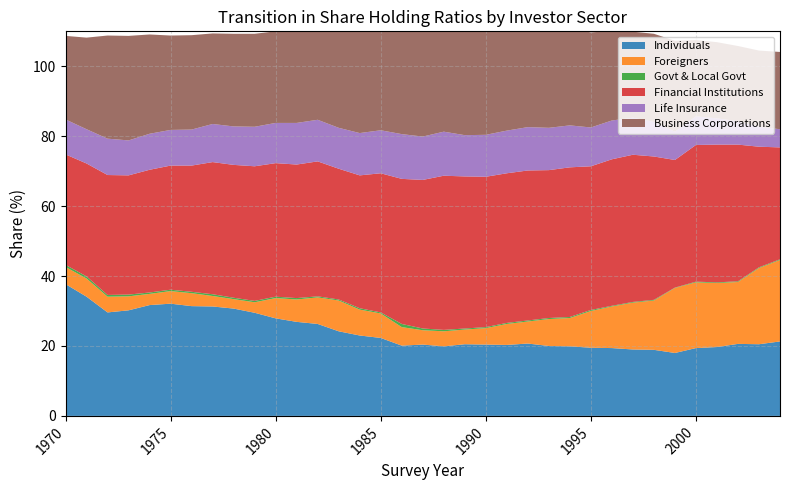

Reading right to left, extract all data points from this chart.

Individuals: 21.3	20.5	20.6	19.7	19.4	18.0	18.9	19.0	19.4	19.5	19.9	20.0	20.7	20.3	20.4	20.5	19.9	20.4	20.1	22.3	23.0	24.2	26.3	26.9	27.9	29.5	30.7	31.3	31.4	32.1	31.7	30.2	29.6	34.1	37.7
Foreigners: 23.3	21.8	17.7	18.3	18.8	18.6	14.1	13.4	11.9	10.5	8.1	7.7	6.3	6.0	4.7	4.2	4.3	4.1	5.3	7.0	7.4	8.8	7.6	6.4	5.8	3.0	2.7	3.0	3.7	3.6	3.2	4.0	4.5	5.2	4.9
Govt & Local Govt: 0.2	0.2	0.2	0.2	0.2	0.1	0.2	0.2	0.2	0.3	0.3	0.3	0.3	0.3	0.3	0.3	0.4	0.5	0.9	0.3	0.4	0.3	0.3	0.4	0.4	0.4	0.4	0.5	0.4	0.4	0.4	0.5	0.5	0.6	0.6
Financial Institutions: 32.0	34.5	39.1	39.4	39.1	36.5	41.0	42.1	41.9	41.1	42.8	42.3	42.9	42.8	43.0	43.5	44.1	42.5	41.5	39.8	38.0	37.4	38.6	38.2	38.2	38.5	38.0	37.8	36.1	35.5	35.1	34.1	34.3	32.3	31.6
Life Insurance: 5.2	5.7	6.7	7.5	8.2	8.1	9.9	10.6	11.1	11.1	12.0	12.1	12.4	12.2	12.0	11.8	12.6	12.4	12.8	12.3	12.1	11.7	11.9	11.9	11.5	11.3	11.0	10.9	10.3	10.2	10.3	10.0	10.4	9.8	10.0
Business Corporations: 22.1	21.8	21.5	21.8	21.8	26.0	25.2	24.6	25.6	27.2	27.7	28.3	28.5	29.0	30.1	29.5	29.0	30.3	30.1	28.8	29.5	27.6	25.4	26.6	26.2	26.6	26.5	25.9	27.0	27.0	28.4	29.9	29.5	26.2	23.9